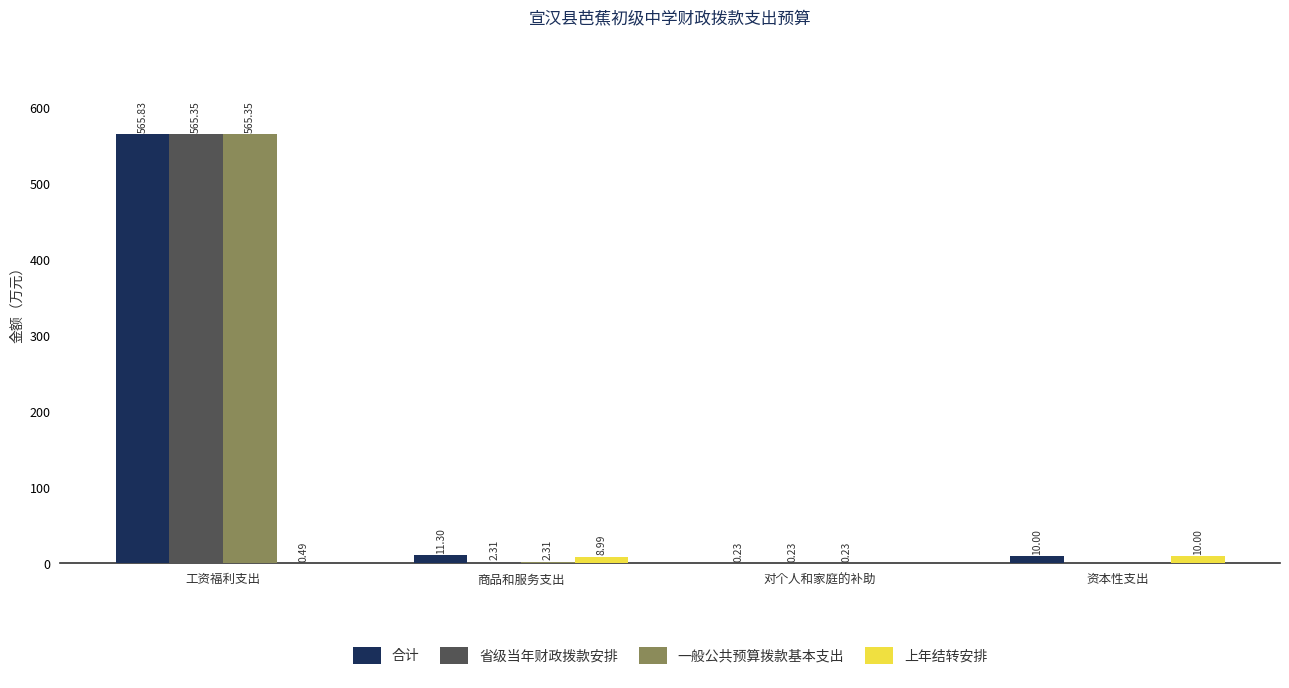

How many groups of bars are there?

4